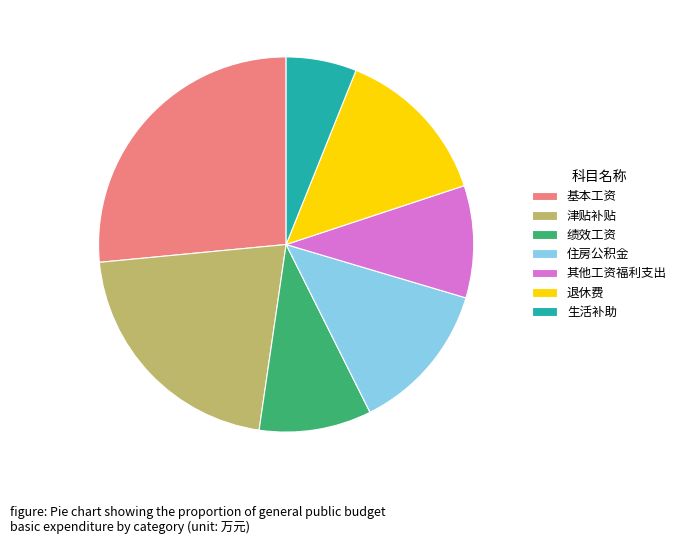

Which category has the smallest portion of the pie?

生活补助